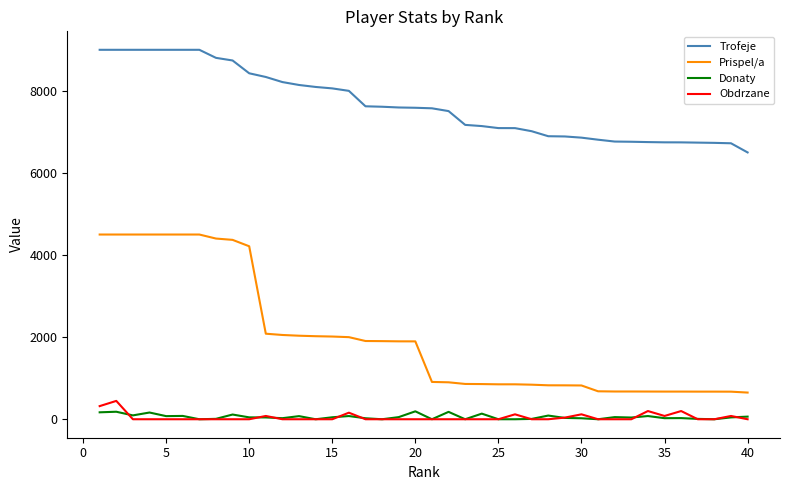

True or false: Obdrzane and Trofeje cross at least once.

False